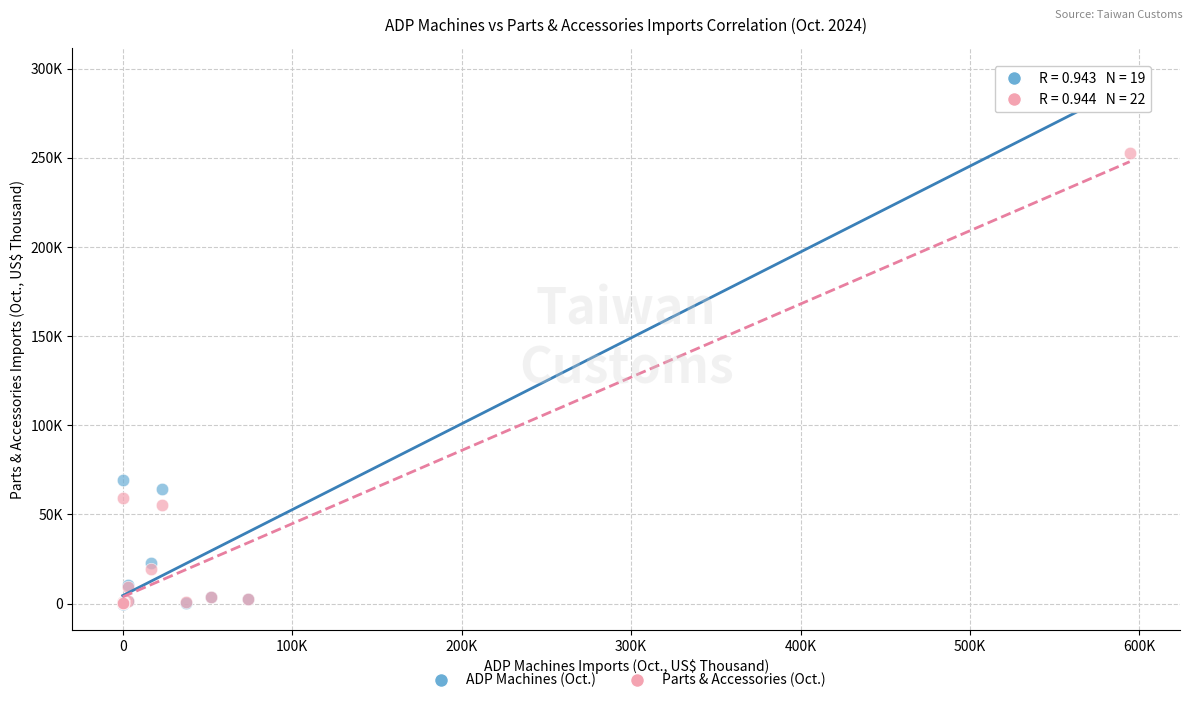

What are all the series names shown in the legend?

ADP Machines (Oct.), Parts & Accessories (Oct.)